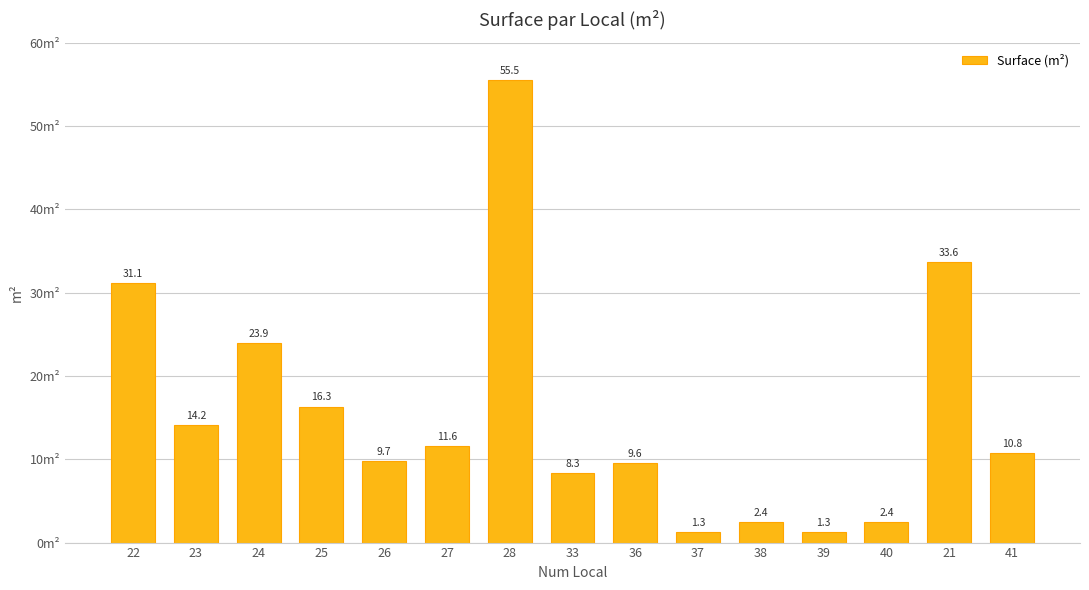

How many series are shown in this chart?

1